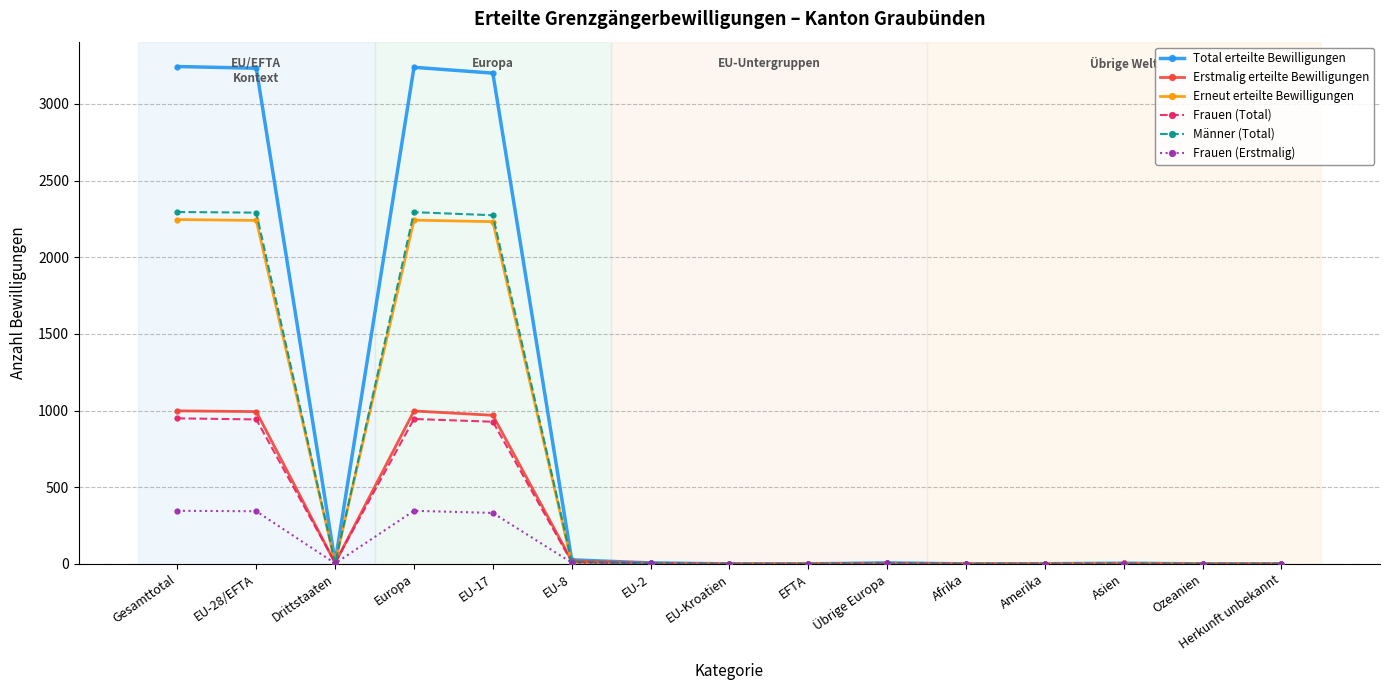

What is the label of the 11th point from the right?

EU-17